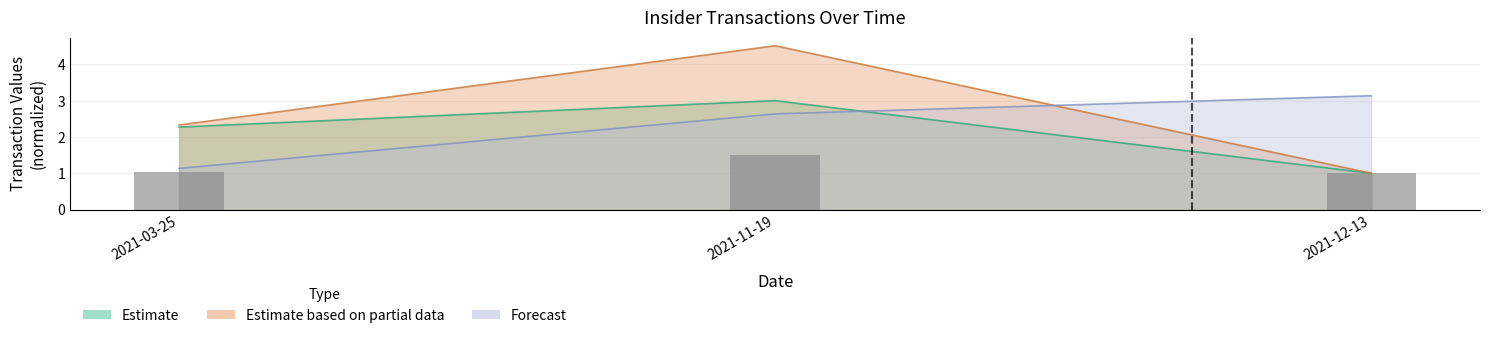

The value of transactionPricePerShare at 2021-11-19 is 0.7. True or false?

False